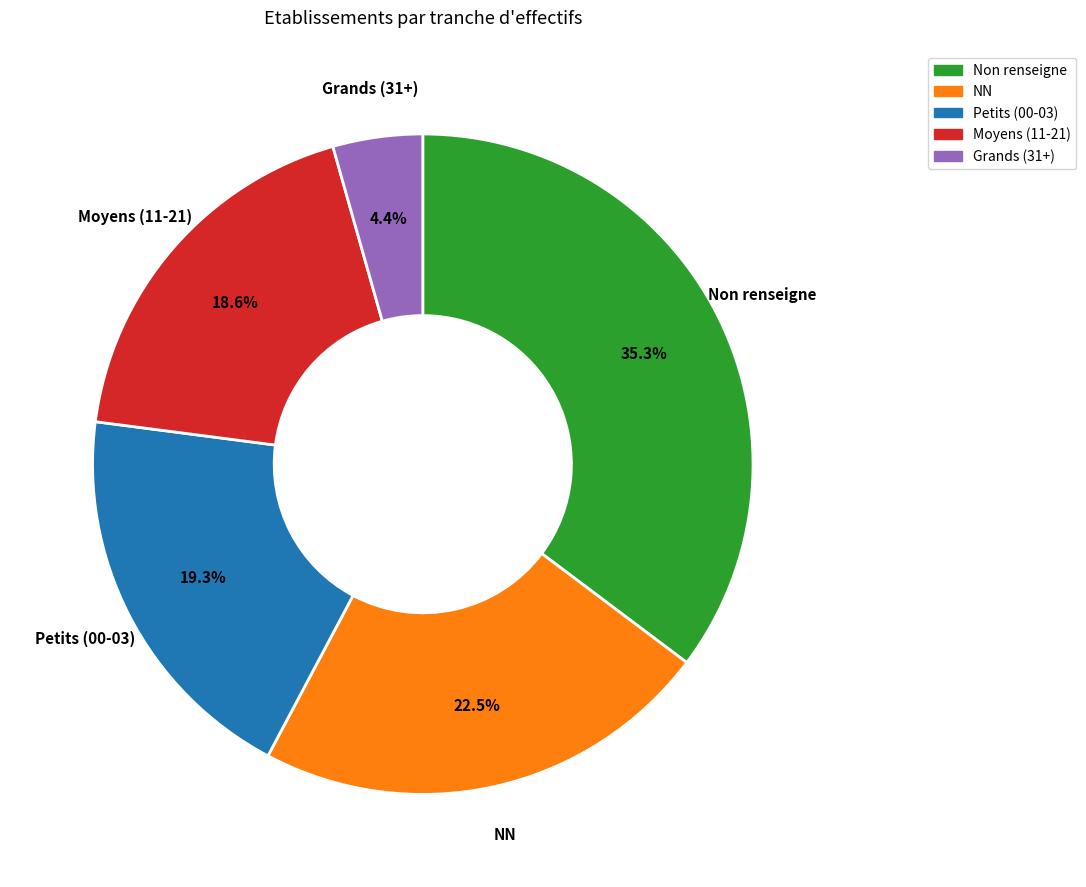

Is there a majority slice in this chart?

No